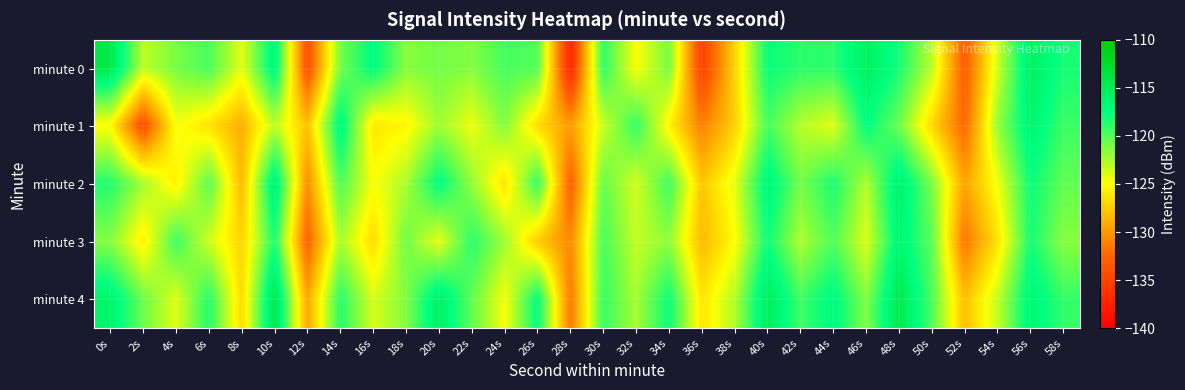

What is the total value across all series at 16s?

-618.8